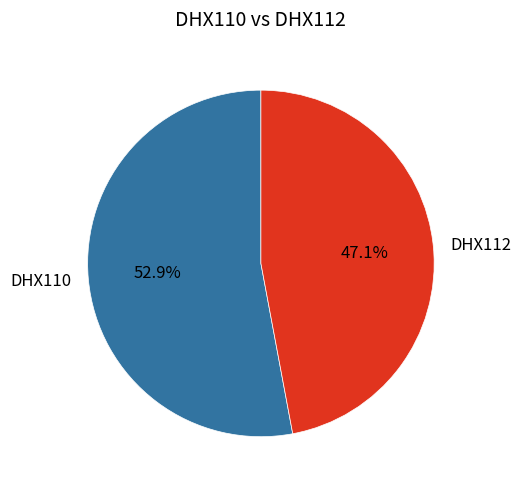

To the nearest percent, what percentage of the pie is DHX110?

53%